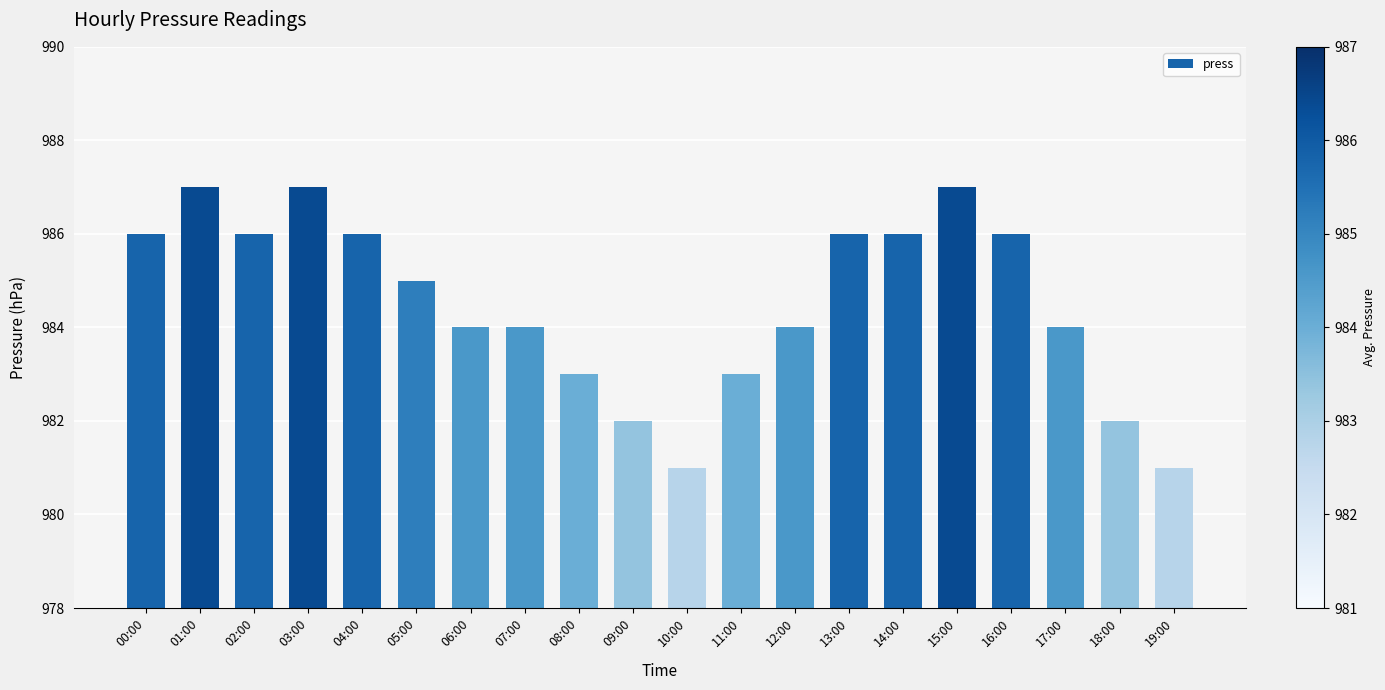

The chart shows a value of 984 at 12:00. True or false?

True